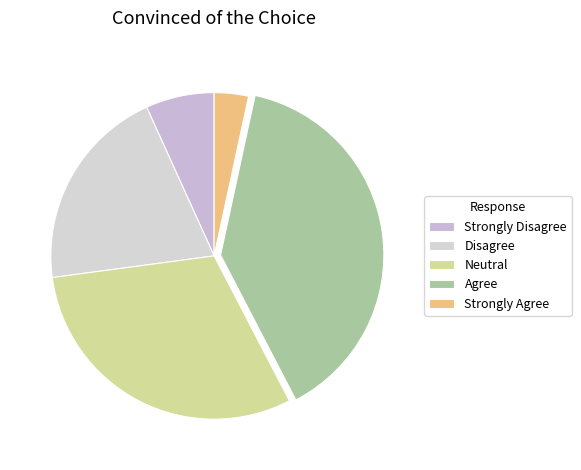

How many segments does this pie chart have?

5